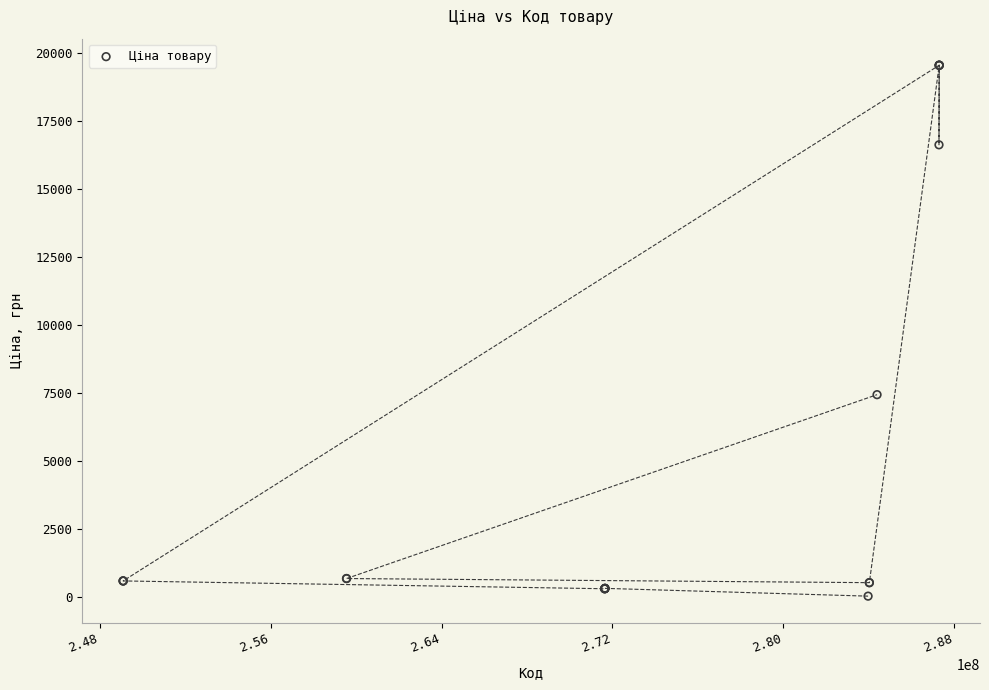

What Y value in the scatter plot is closest to 9798?

7444.6